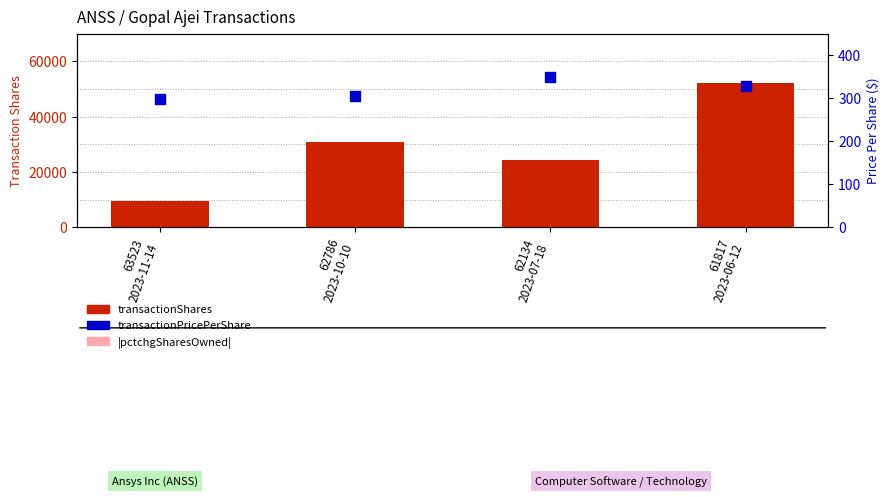

Which series contains the highest Y value?

transactionShares